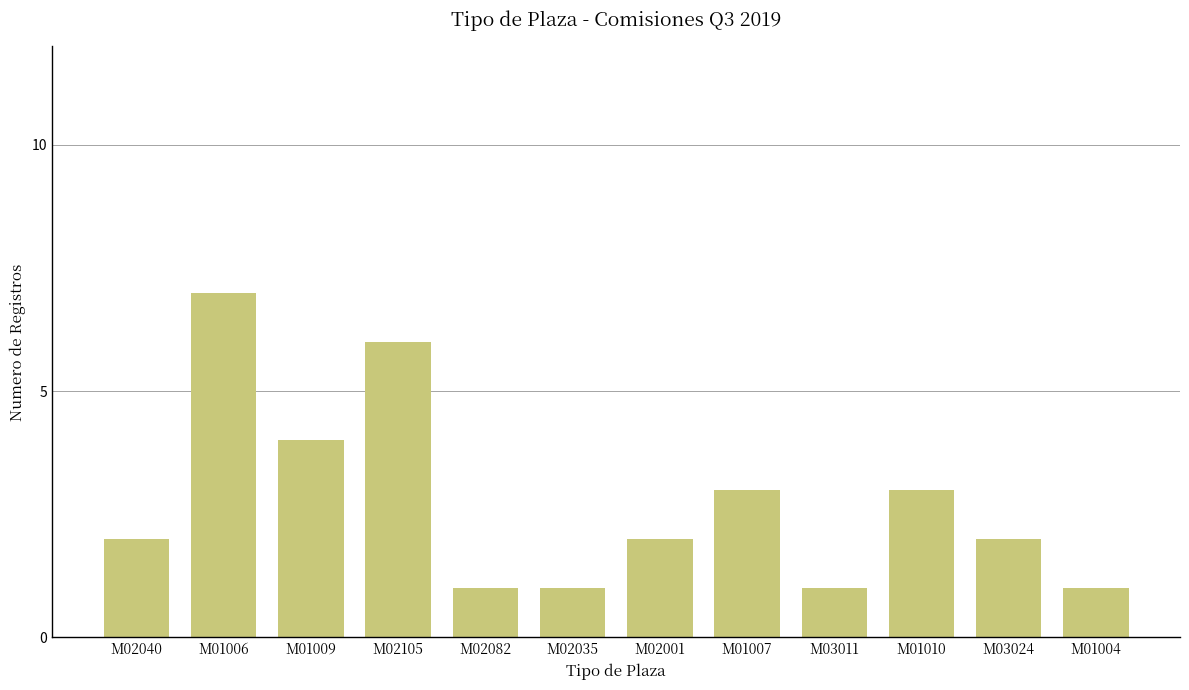

Which has a higher value, M01006 or M02040?

M01006